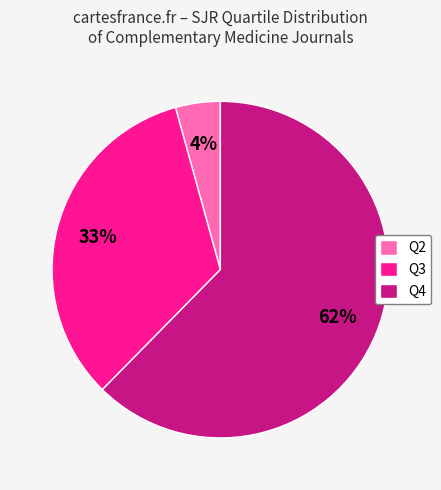

What percentage is the Q3 slice, to the nearest percent?

33%